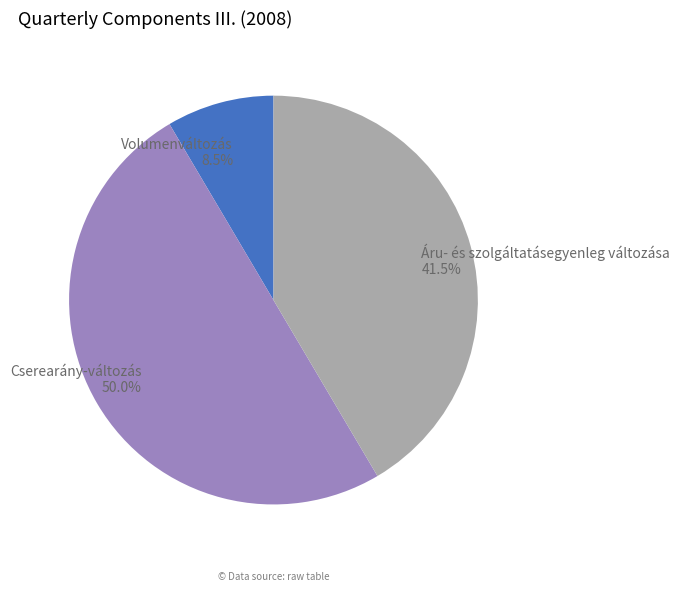

Which has a higher value, Áru- és szolgáltatásegyenleg változása or Cserearány-változás?

Cserearány-változás